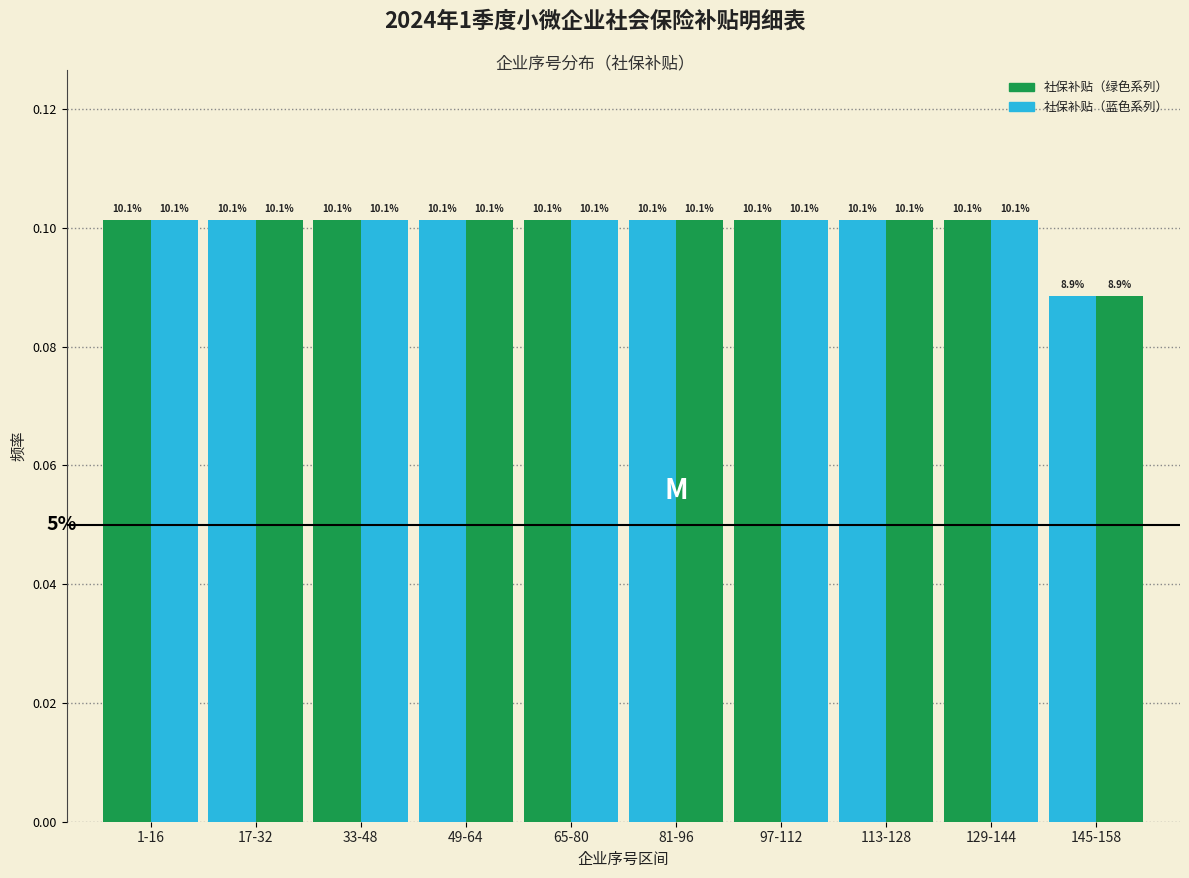

Does the chart contain stacked bars?

No